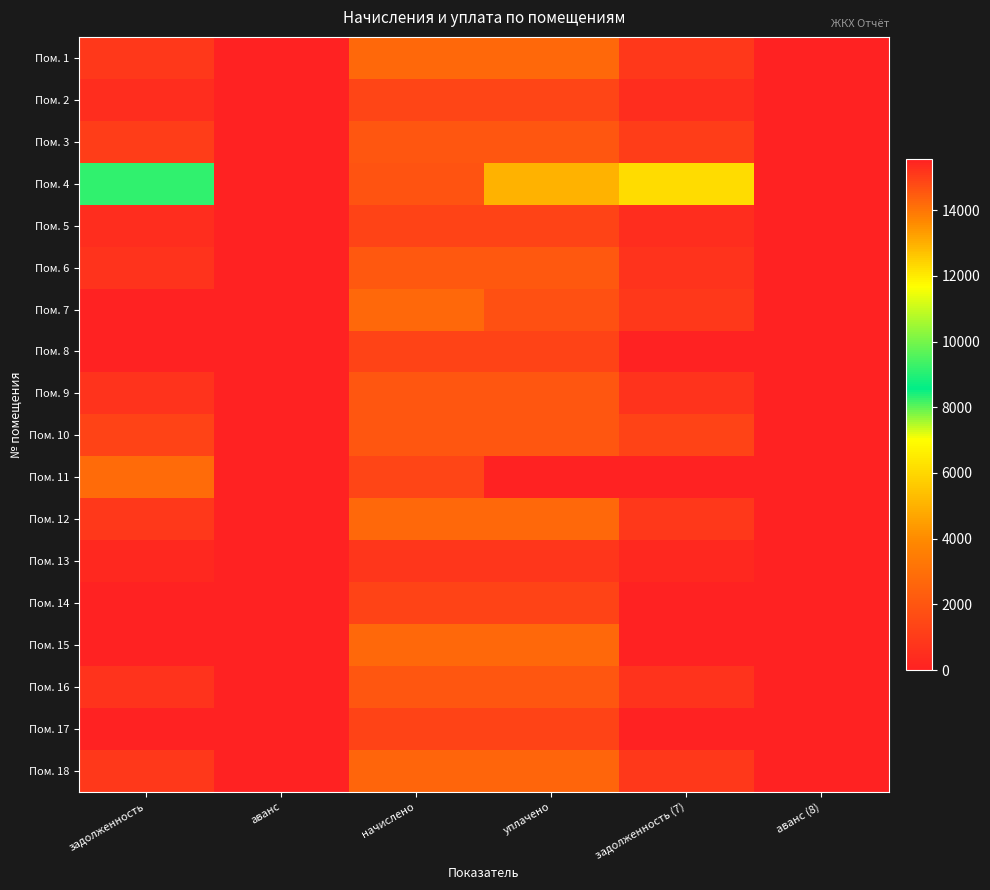

What is the spread (max minus min) of values at начислено?

1881.8